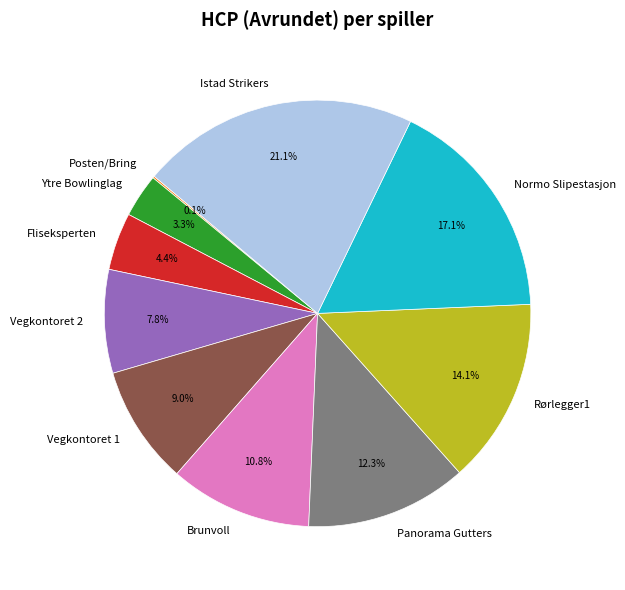

To the nearest percent, what is the difference between the Fliseksperten and Ytre Bowlinglag slice percentages?

1%